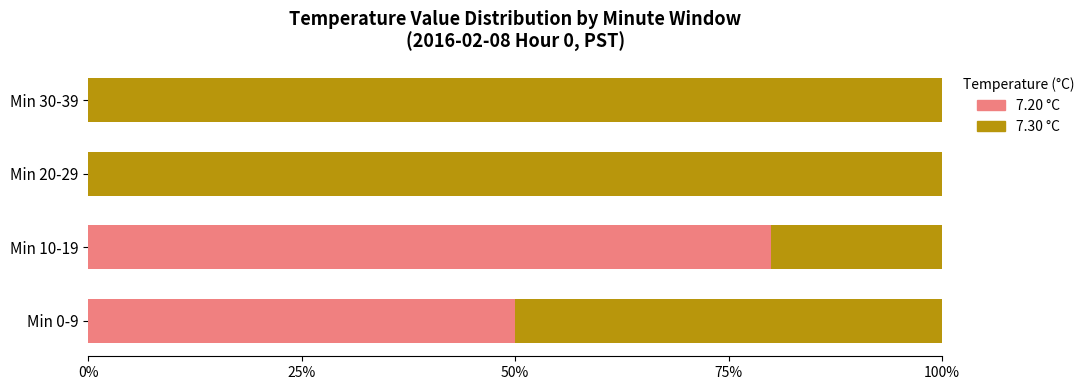

Is it true that 7.20 °C equals 141 at Min 10-19?

False